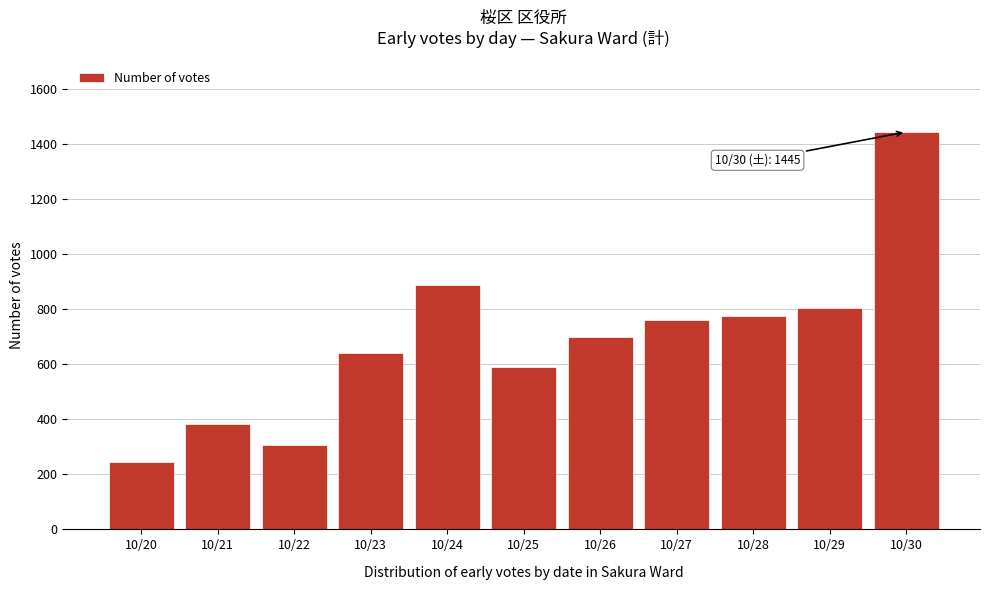

Reading right to left, transcribe all the data shown in this chart.

1445	805	775	763	701	590	888	641	307	384	244